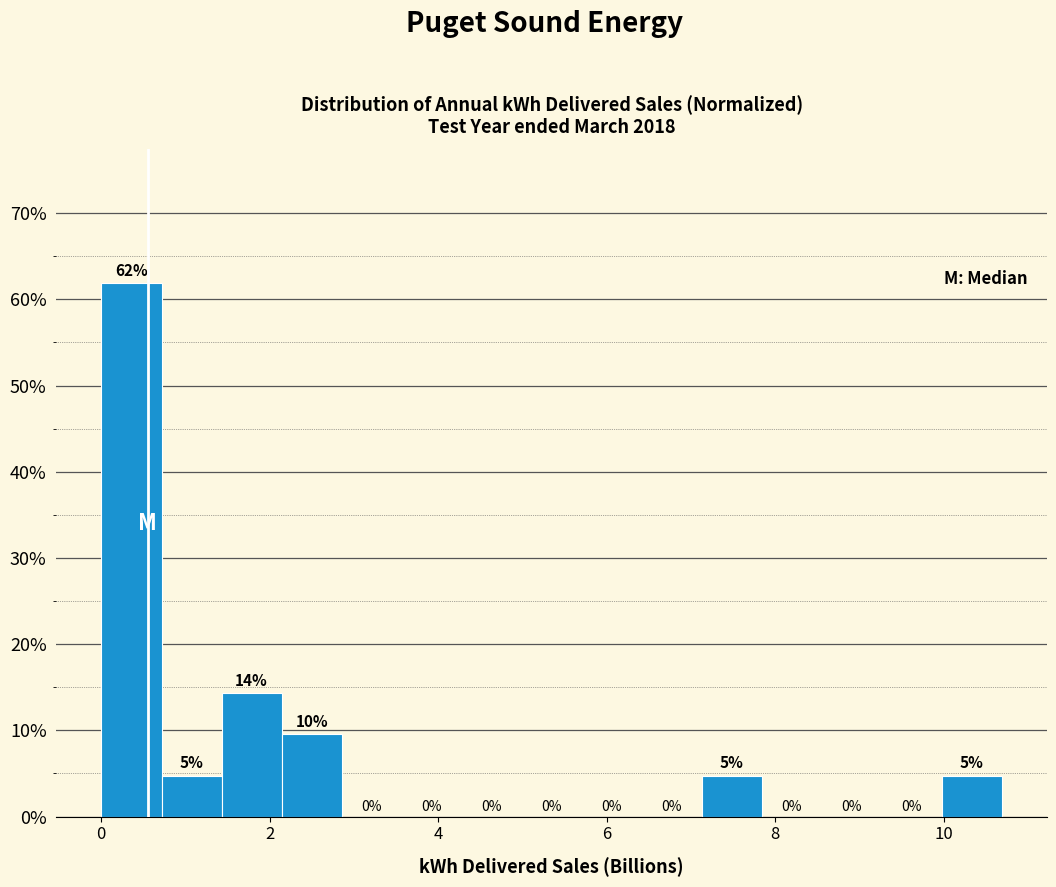

Read against the x-axis, roughly where is the centre of the tallest bar?

0.4